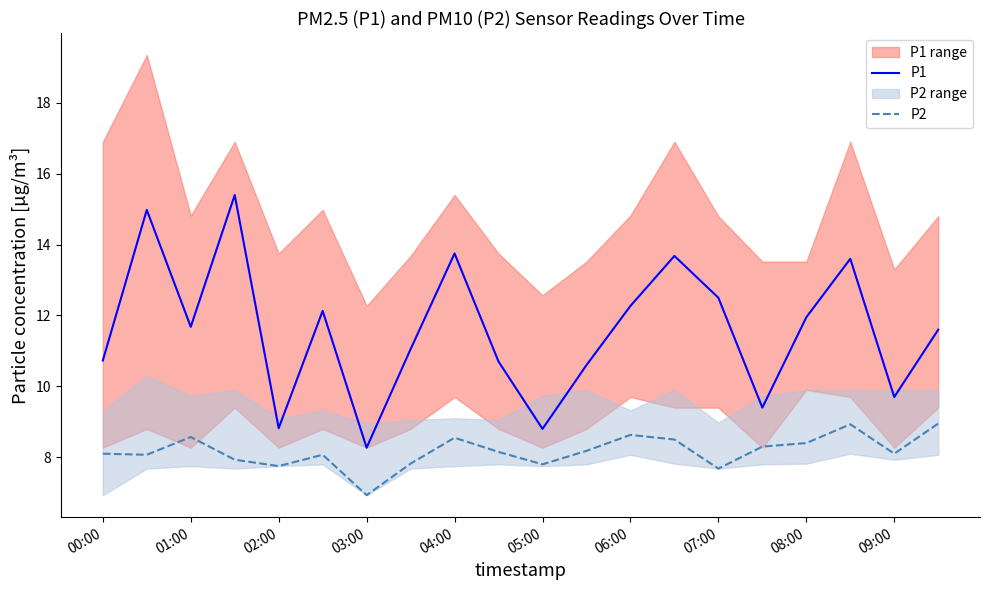

How many data points in P1 are above 11?

12